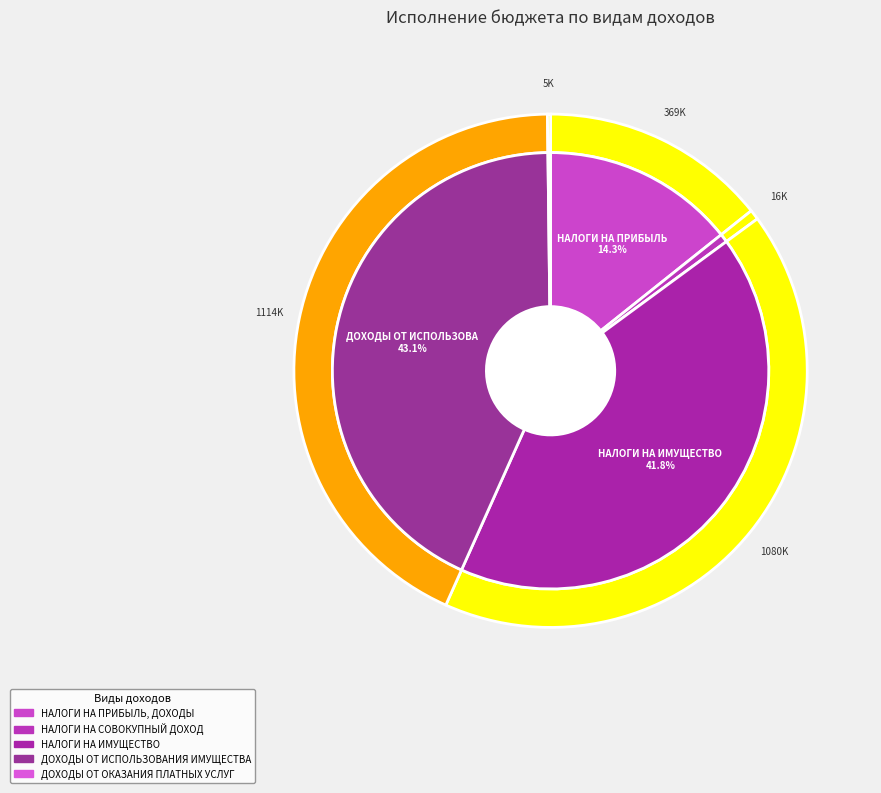

Combined, do ДОХОДЫ ОТ ИСПОЛЬЗОВАНИЯ ИМУЩЕСТВА and ДОХОДЫ ОТ ОКАЗАНИЯ ПЛАТНЫХ УСЛУГ account for over 50%?

No